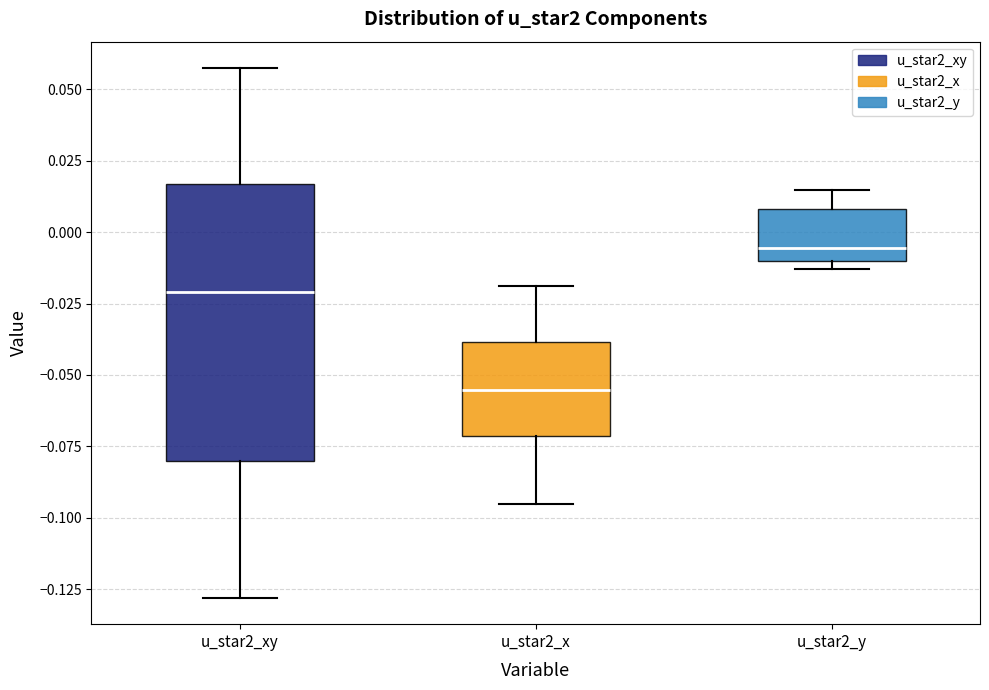

Reading left to right, transcribe this box plot: for each box, give where its median line is, the range the box spans, and where its two whiskers end, as read against the y-axis. The values are not printed on the chart, so give them approximately, as read against the axis.

u_star2_xy: median -0.020, box -0.080 to 0.015, whiskers -0.130 to 0.055
u_star2_x: median -0.055, box -0.070 to -0.040, whiskers -0.095 to -0.020
u_star2_y: median -0.005, box -0.010 to 0.010, whiskers -0.015 to 0.015